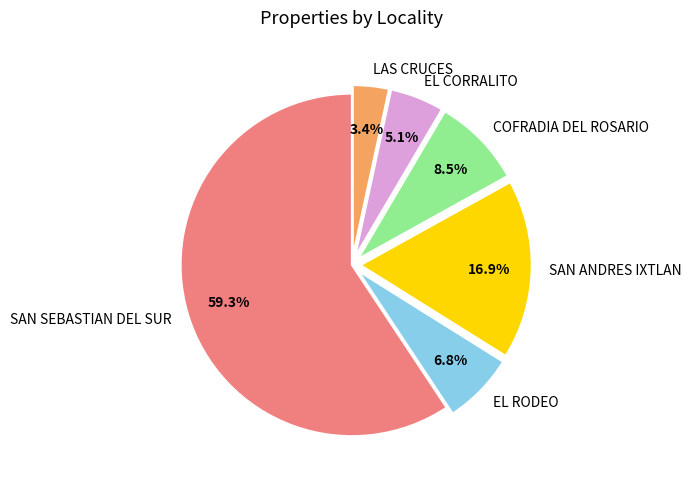

How much of the chart is everything except SAN SEBASTIAN DEL SUR?

40.7%